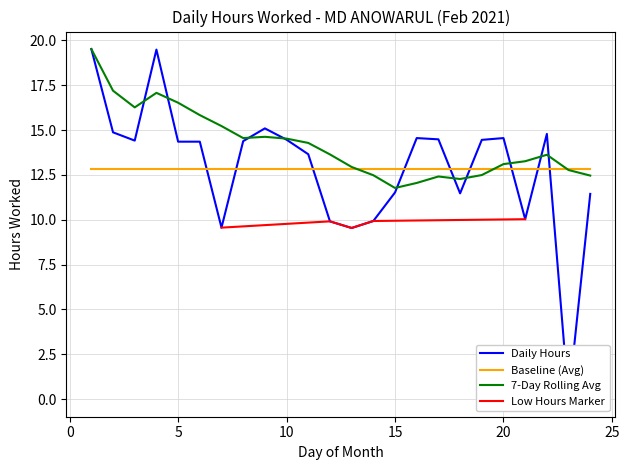

Rank the categories by Daily Hours value from highest to lowest.

1, 4, 9, 2, 22, 16, 20, 17, 10, 19, 3, 8, 5, 6, 11, 15, 18, 24, 21, 14, 12, 7, 13, 23